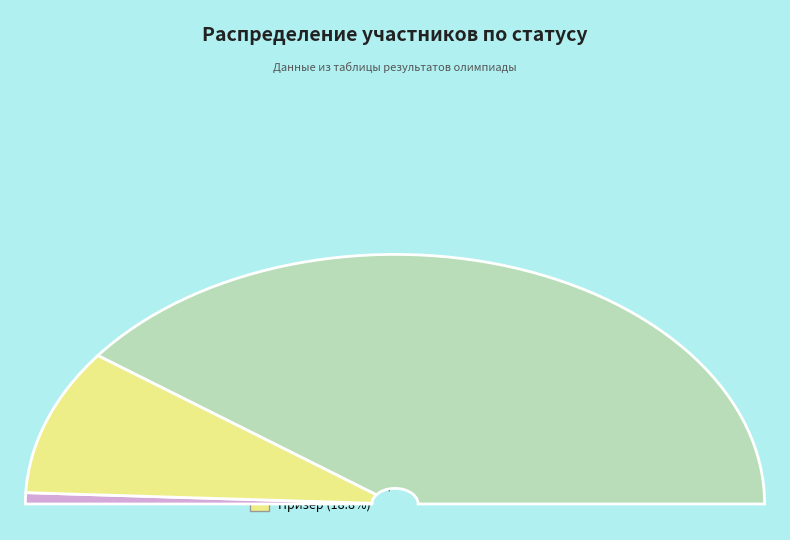

To the nearest percent, what percentage of the pie is Участник?

80%